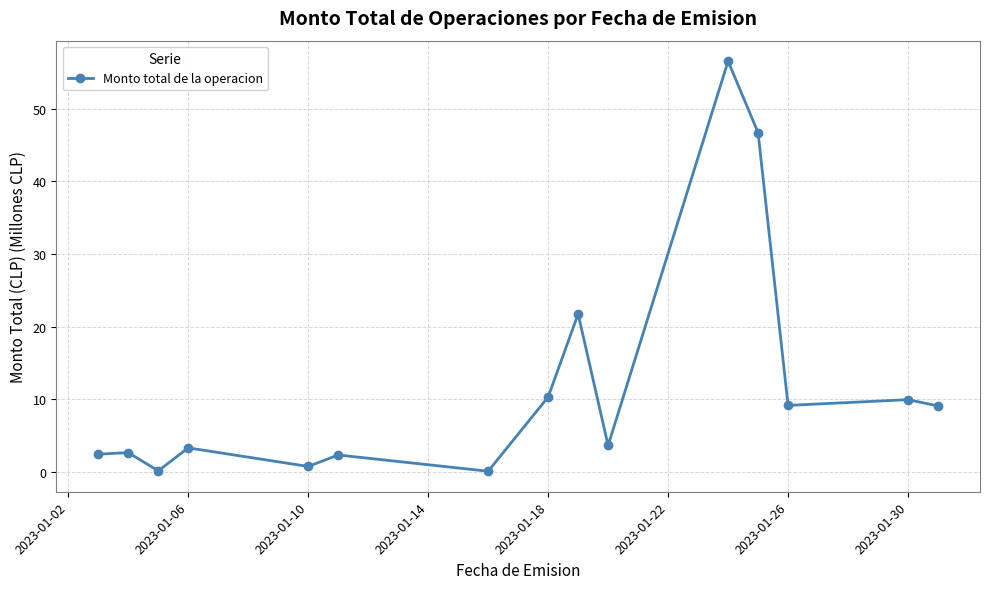

How many points are lower than both their immediate neighbors (excluding endpoints)?

5